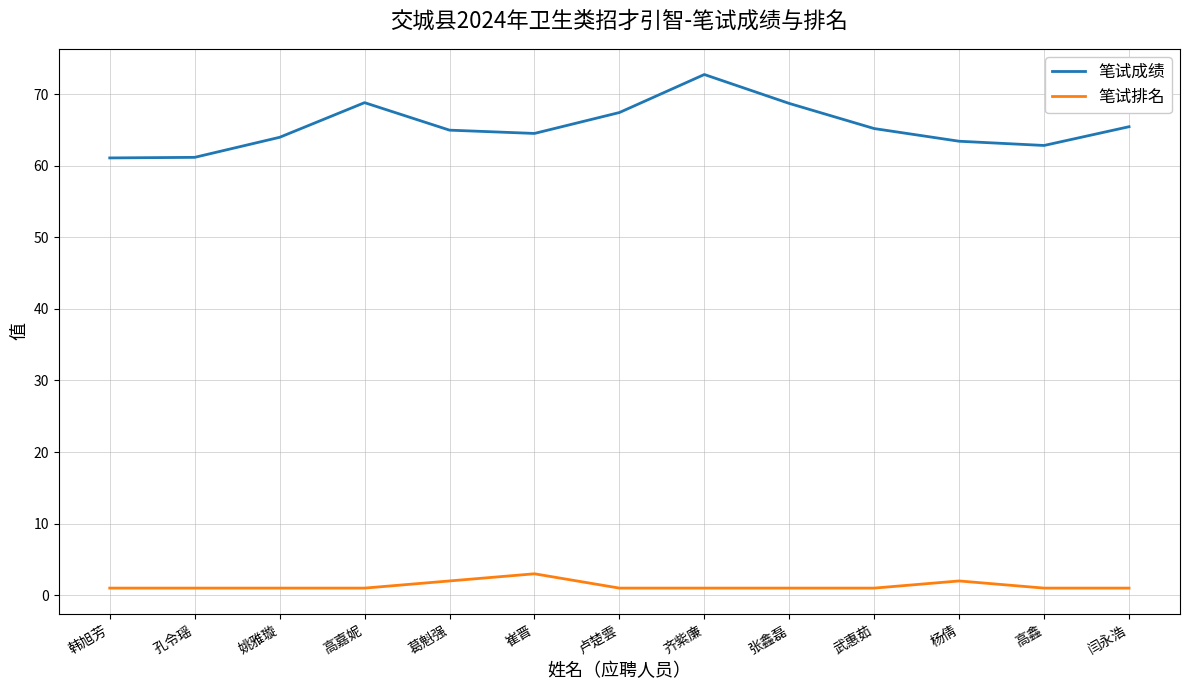

What are all the series names shown in the legend?

笔试成绩, 笔试排名